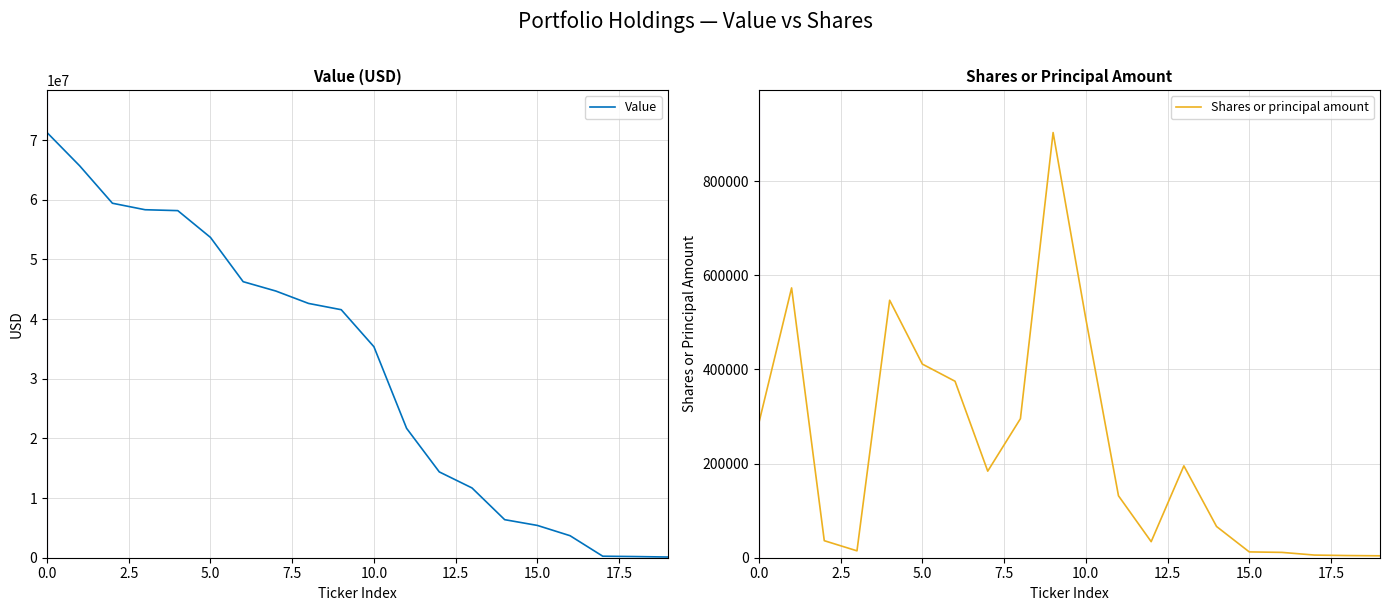

Reading left to right, transcribe all the data shown in this chart.

Value: 71278000	65692000	59428000	58339000	58190000	53697000	46276000	44708000	42632000	41579000	35372000	21687000	14386000	11699000	6379000	5415000	3691000	254000	194000	115000
Shares or principal amount: 286521	573125	36166	14632	546899	411314	374855	183901	295298	903110	507849	131535	34106	195146	66340	12364	11329	5611	4621	4072